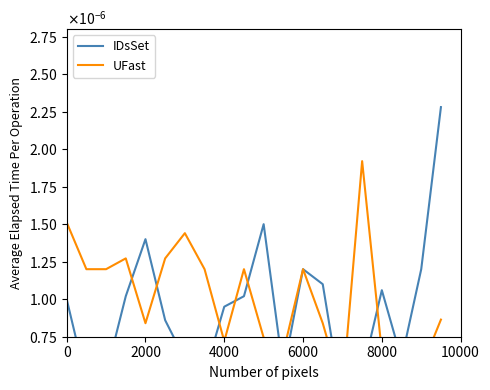

Count the number of categories in the chart.

20